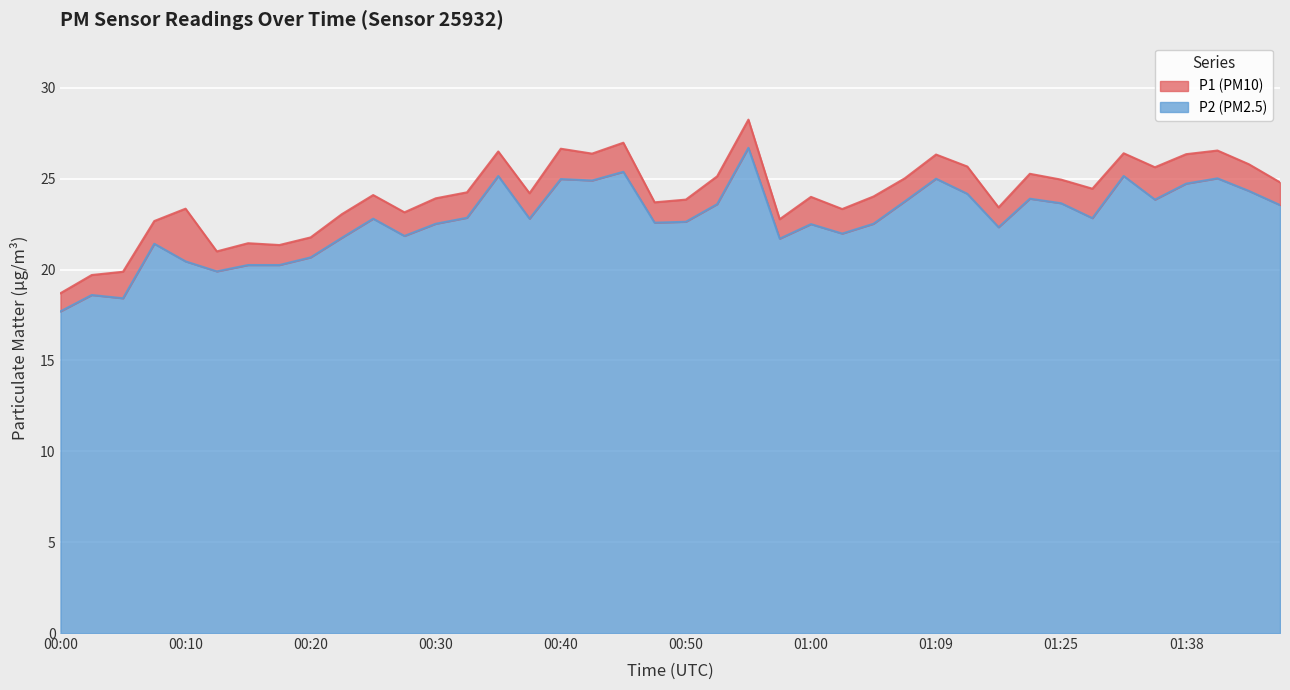

What are all the series names shown in the legend?

P1, P2